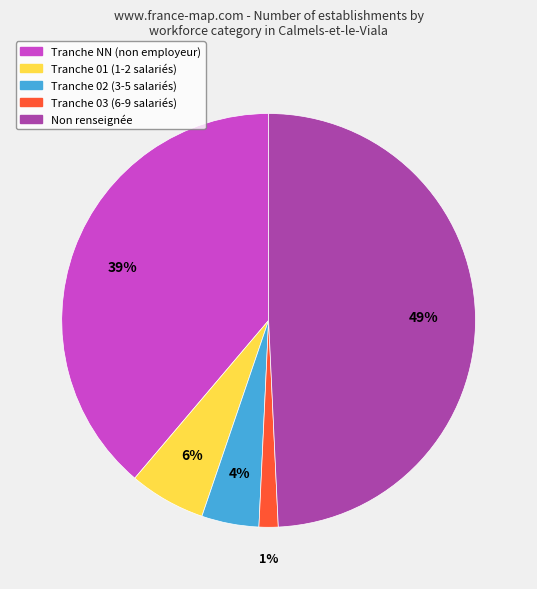

Does Tranche 02 (3-5 salariés) represent more than half of the total?

No